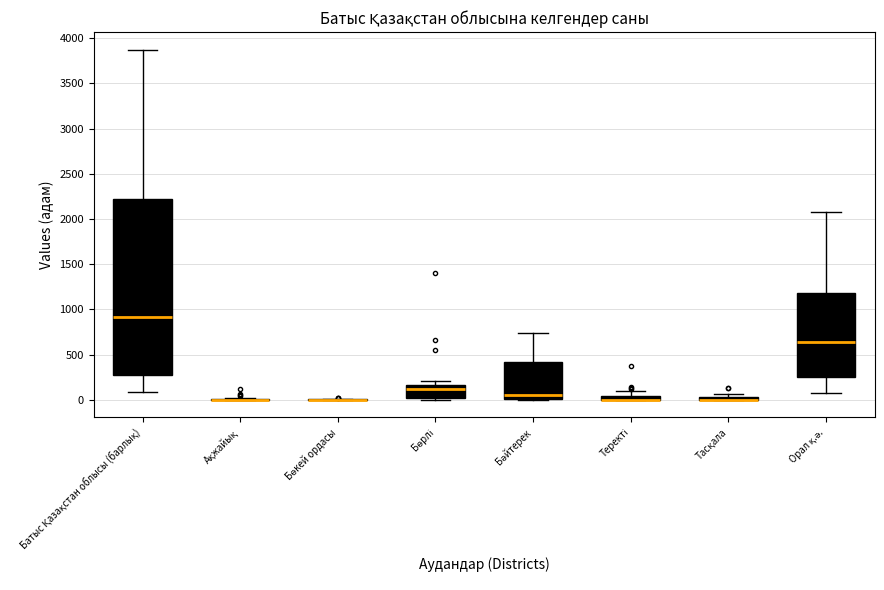

Where does the upper whisker of the box for Теректі end on the y-axis? The values are not printed on the chart, so give them approximately, as read against the axis.

100